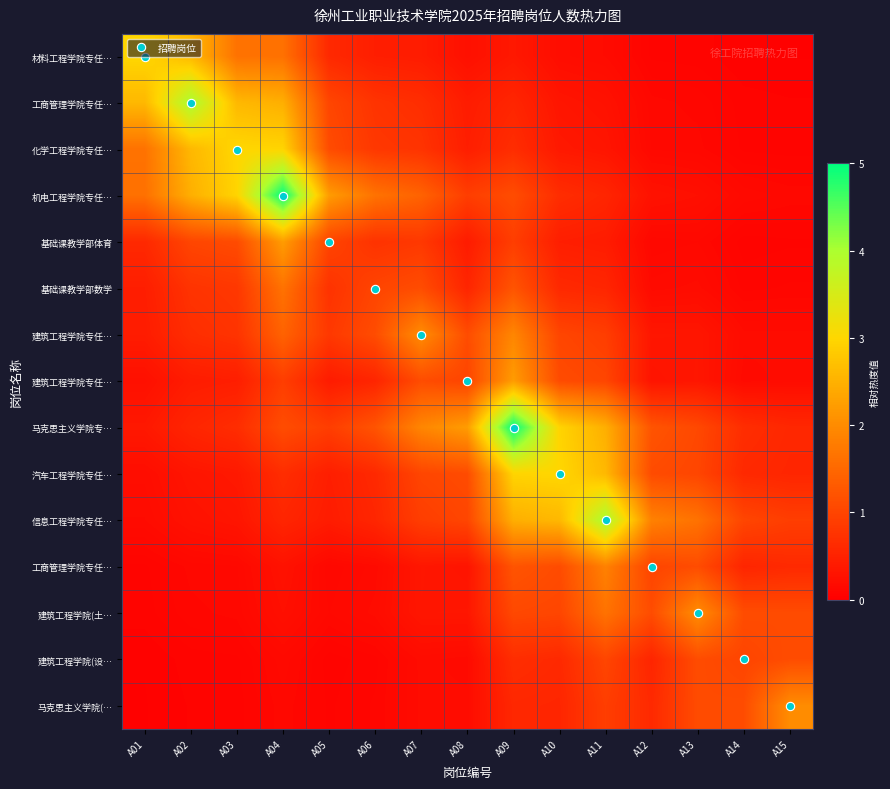

Between A02 and A07, which is larger?

A02